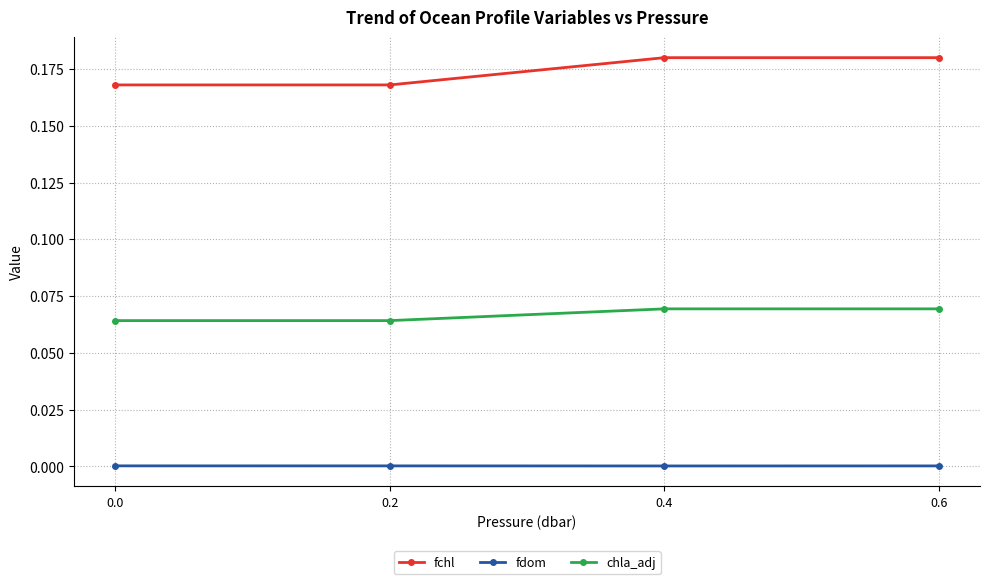

At 0.0, list the series in order from largest to smallest.

fchl, chla_adj, fdom